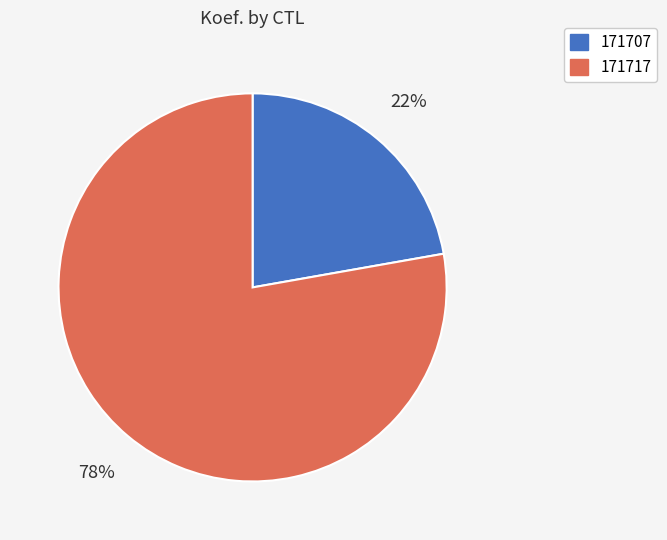

Count the number of slices in the pie.

2